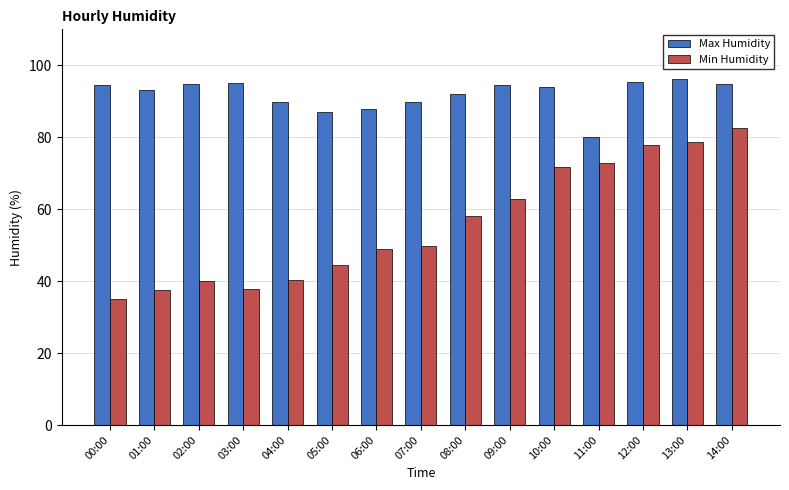

True or false: Max Humidity has a value of 94.4 at 09:00.

True